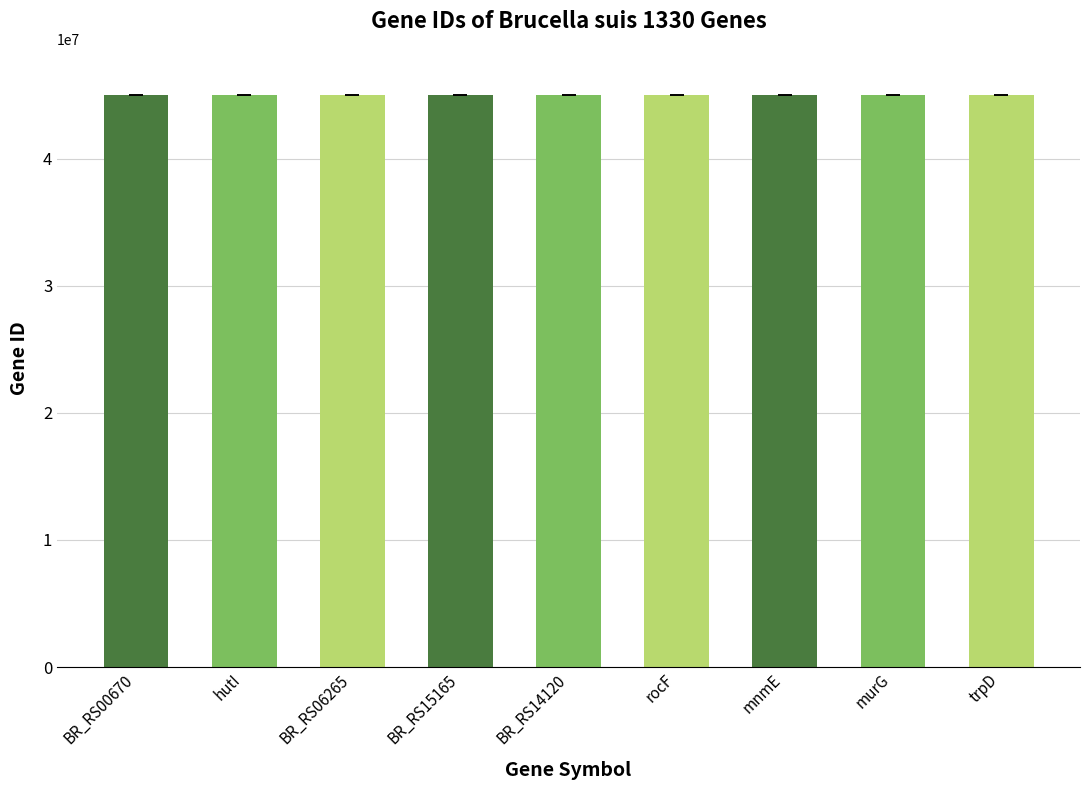

What is the ratio of the value at BR_RS00670 to the value at BR_RS06265?

1.0